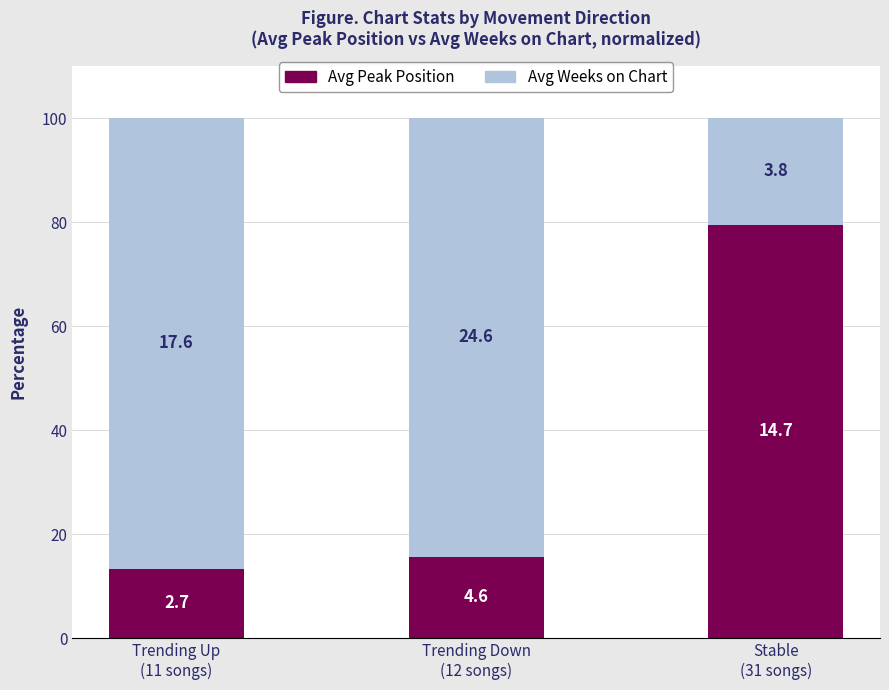

How many bars are there in total?

3